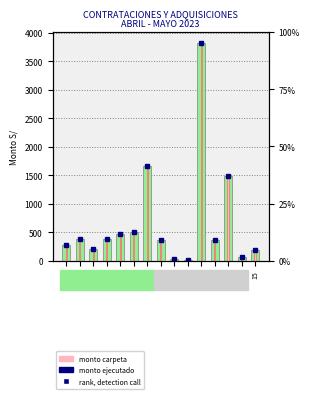

Reading left to right, list all the values displayed in this chart.

monto carpeta: 270.0	377.8	210.0	389.0	472.2	500.0	1668.0	357.5	26.0	8.0	3824.6	370.5	1491.6	67.8	195.0
monto ejecutado: 270.0	377.8	210.0	389.0	472.2	500.0	1668.0	357.5	26.0	8.0	3824.6	370.5	1491.6	67.8	195.0